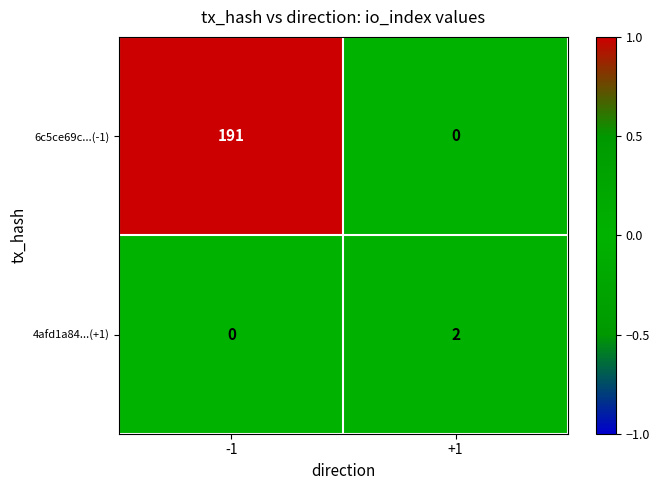

How many data points in 6c5ce69c...(-1) are less than 191?

1